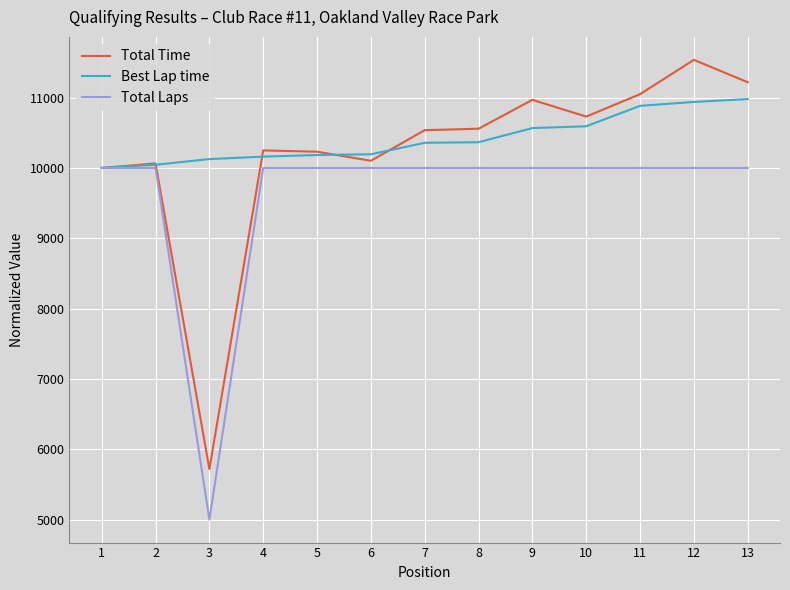

At which category does the chart reach its peak across all series?

12